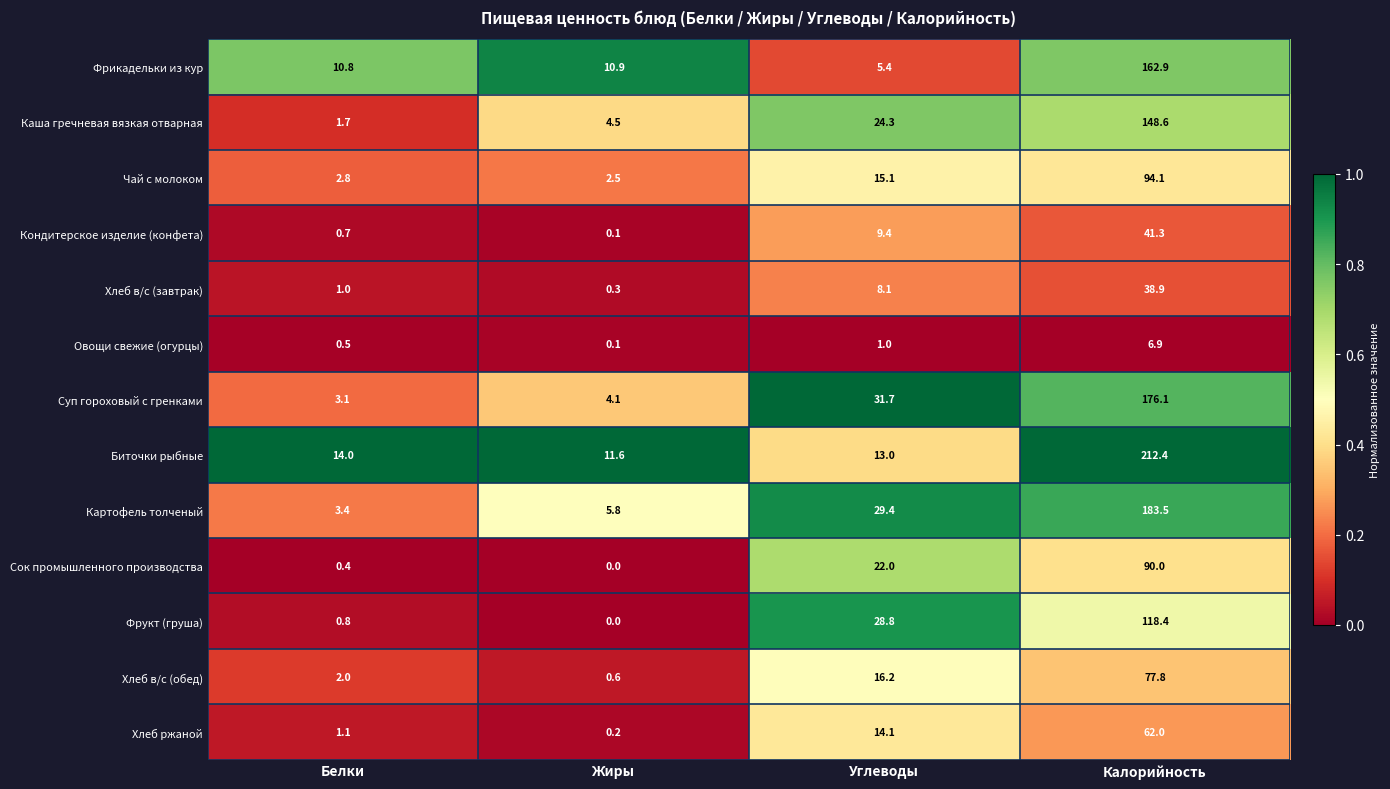

Which series has the largest total across all categories?

Биточки рыбные